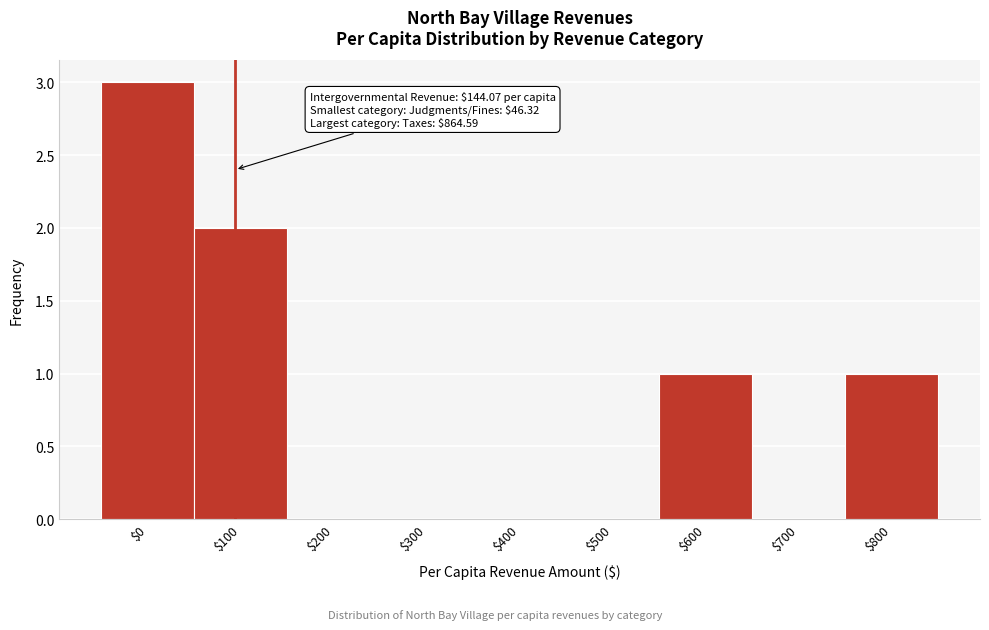

What is the greatest value displayed?

3